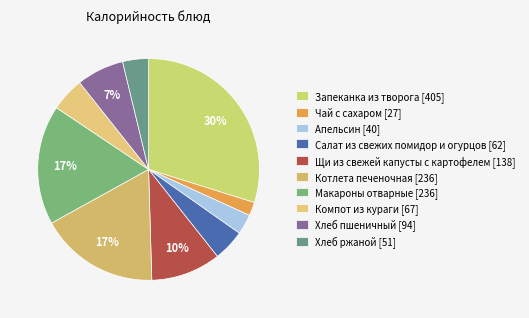

Rank the categories by value from lowest to highest.

Чай с сахаром, Апельсин, Хлеб ржаной, Салат из свежих помидор и огурцов, Компот из кураги, Хлеб пшеничный, Щи из свежей капусты с картофелем, Котлета печеночная, Макароны отварные, Запеканка из творога